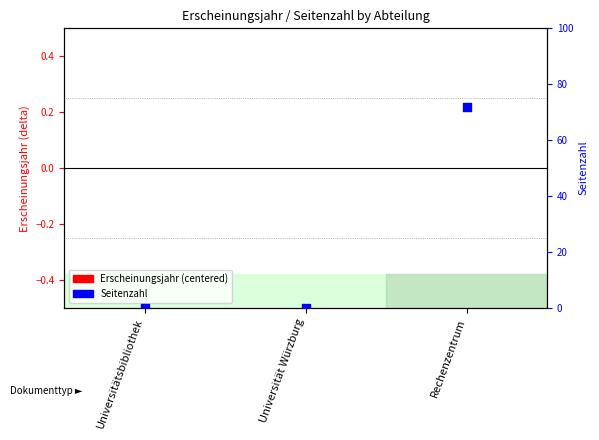

Which series has the widest spread of Y values?

Seitenzahl